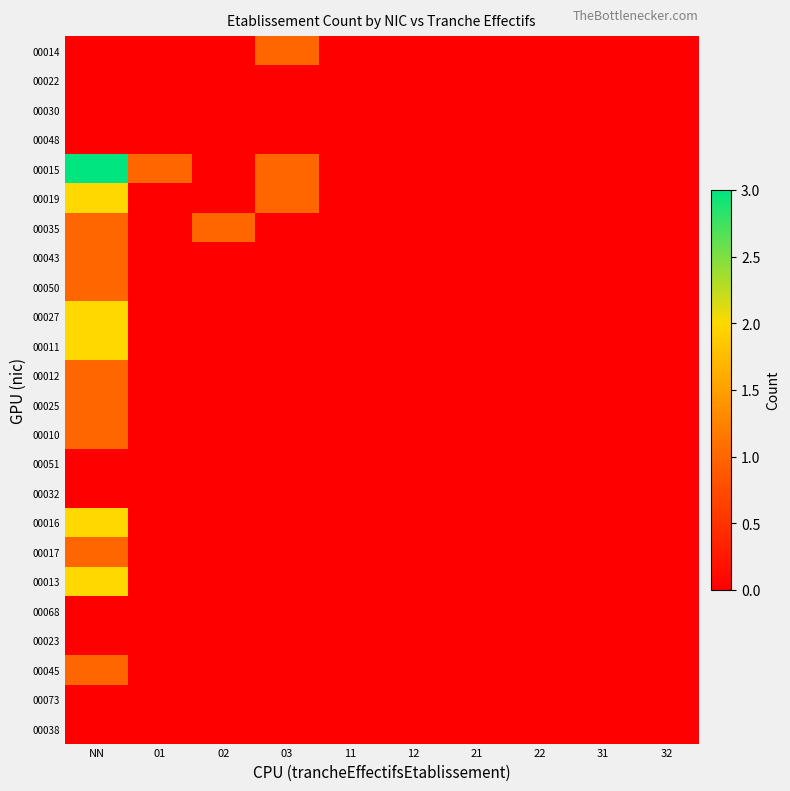

Which series has the largest range (max minus min)?

00015